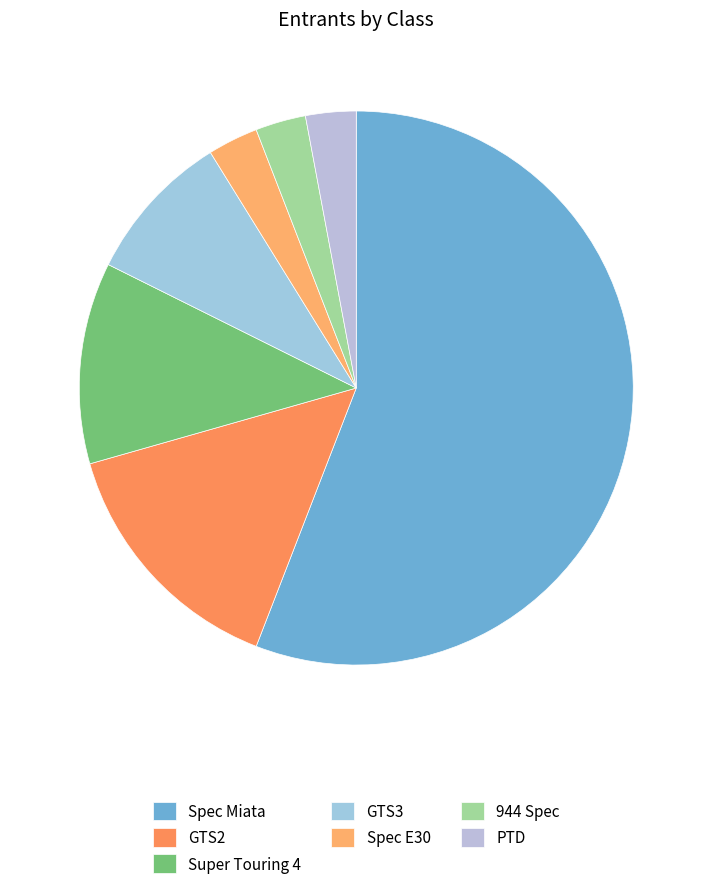

To the nearest percent, what percentage of the pie is Spec E30?

3%